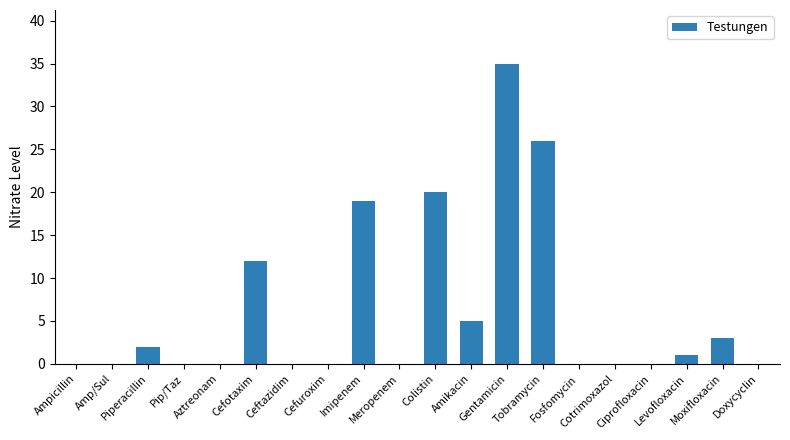

What is the greatest value displayed?

35